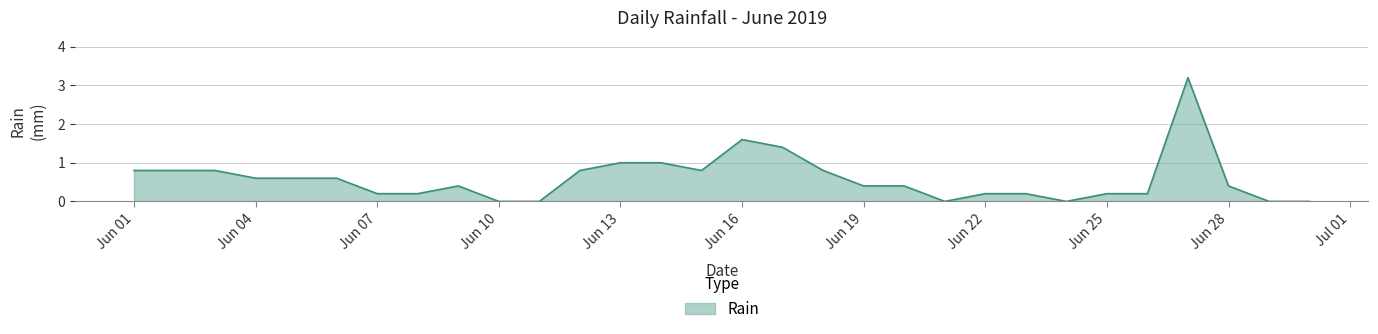

What is the difference between the maximum and minimum values?

3.2